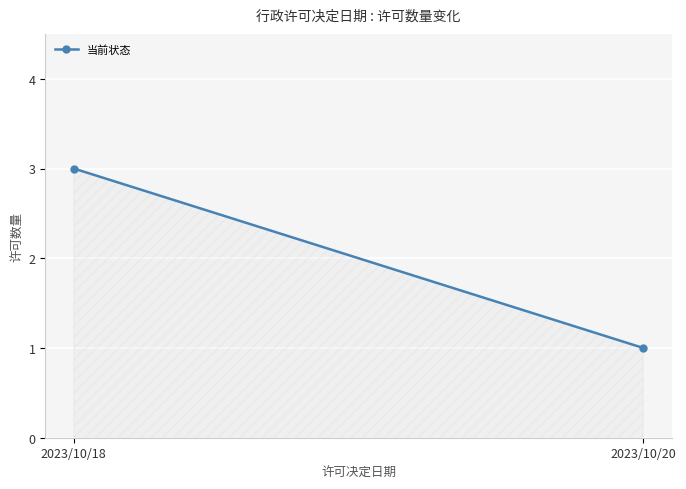

How many values are between 1 and 3?

2